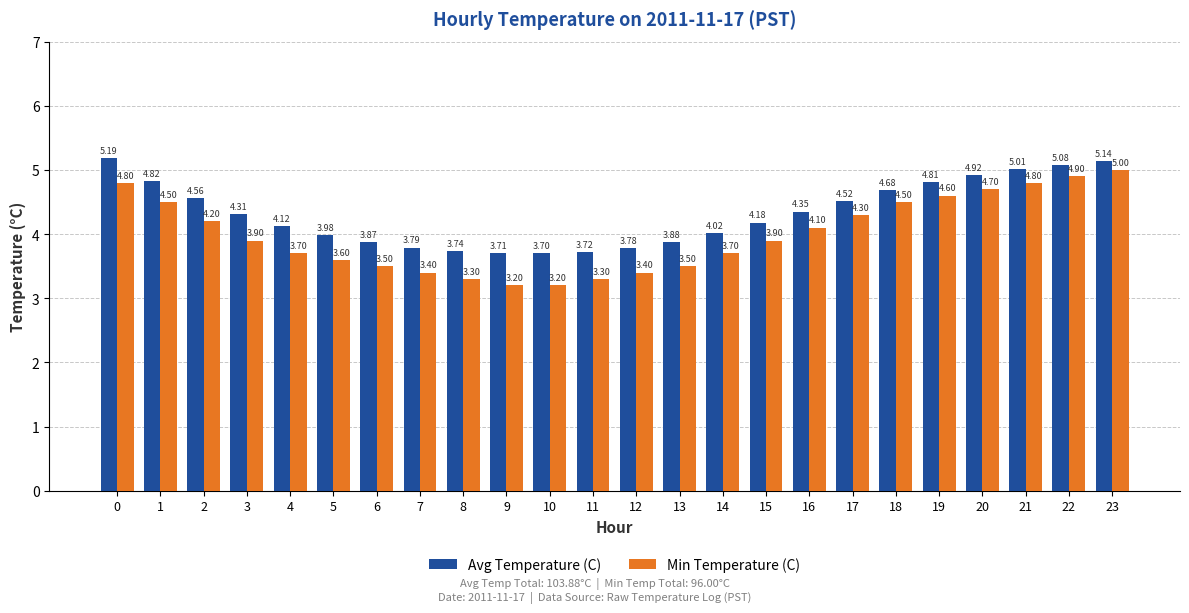

Are the bars horizontal?

No